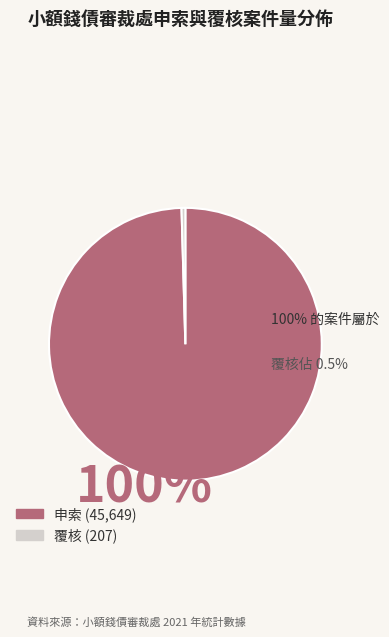

Is it true that 申索 is 100% of the pie?

True